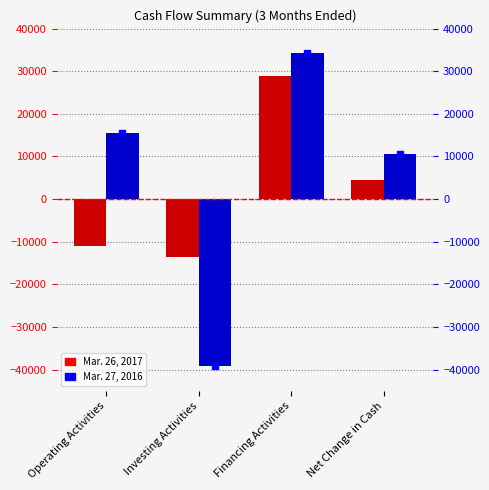

How many groups of bars are there?

4